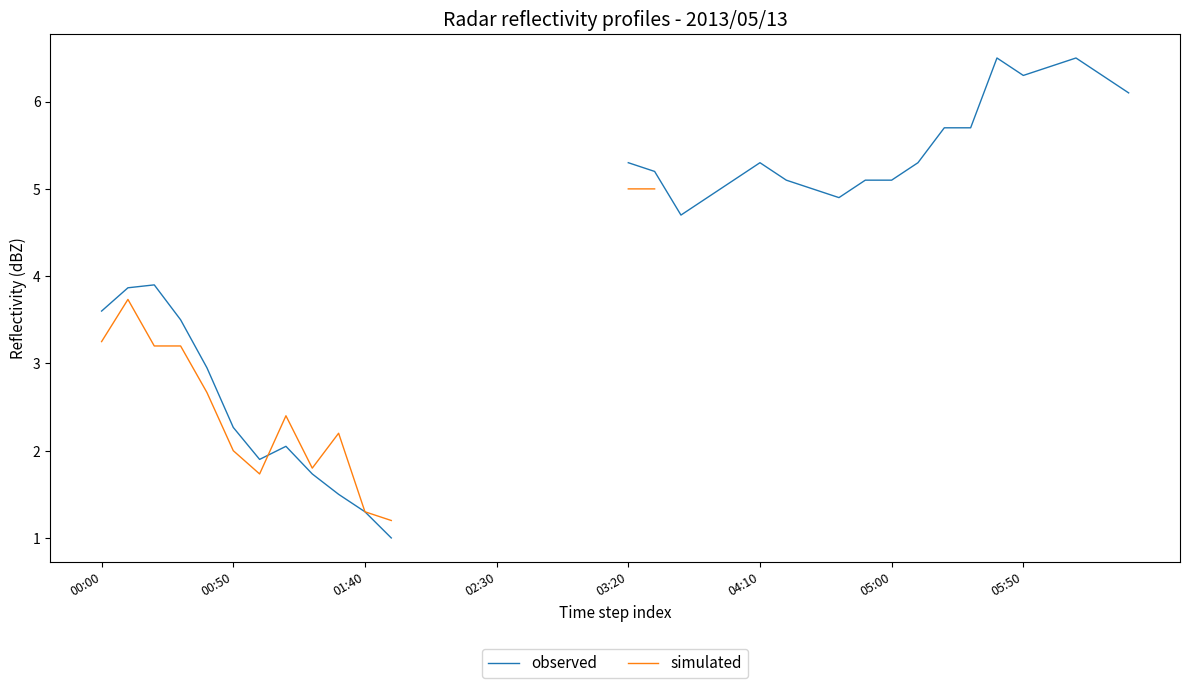

Which label corresponds to the largest value in the chart?

34